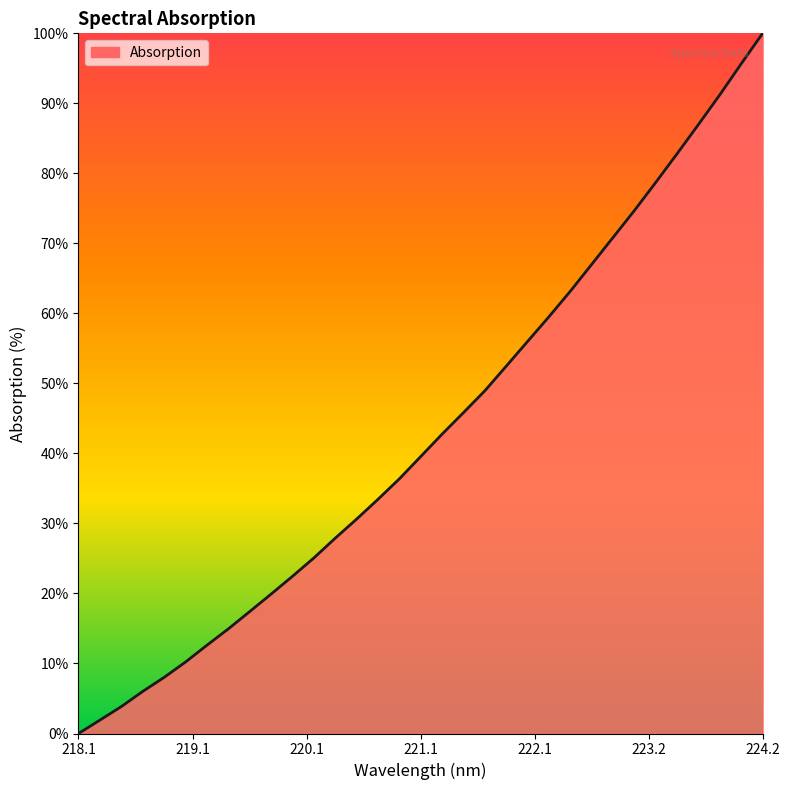

Reading left to right, what are all the values shown in this chart?

0.0	1.9	3.8	6.0	8.0	10.2	12.6	14.9	17.4	19.9	22.5	25.1	27.9	30.6	33.5	36.4	39.6	42.8	45.8	49.0	52.5	56.0	59.5	63.2	67.0	70.9	74.7	78.7	82.8	87.0	91.2	95.7	100.0